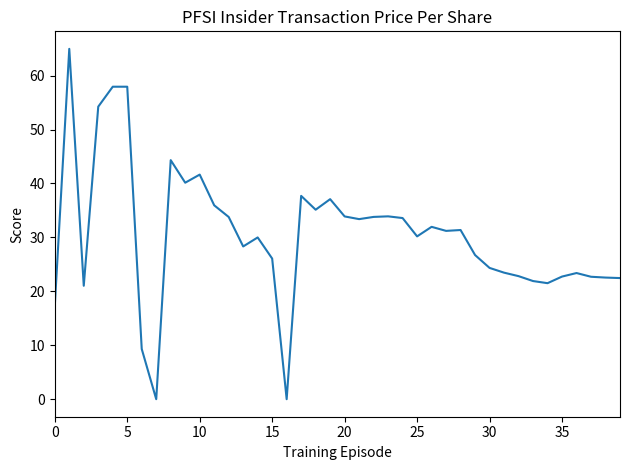

What is the difference between the maximum and minimum values?

65.0